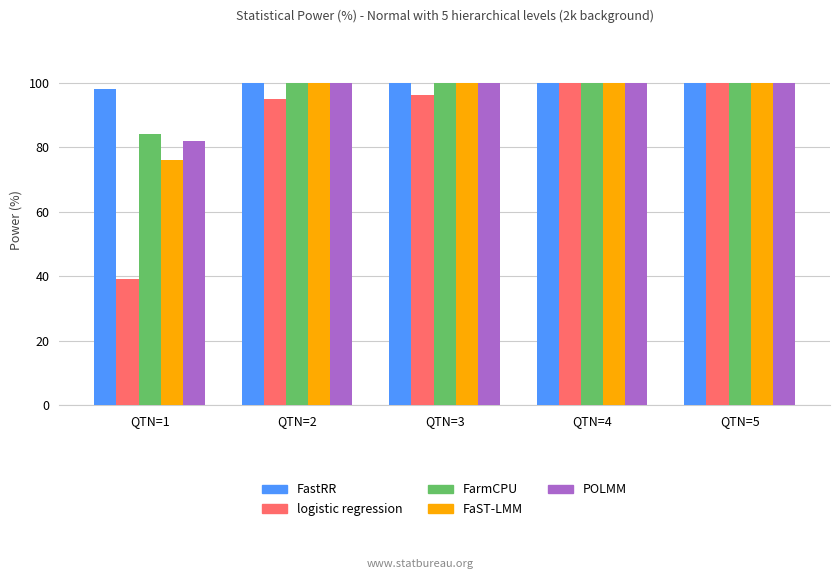

Reading right to left, transcribe all the data shown in this chart.

FastRR: 100	100	100	100	98
logistic regression: 100	100	96	95	39
FarmCPU: 100	100	100	100	84
FaST-LMM: 100	100	100	100	76
POLMM: 100	100	100	100	82